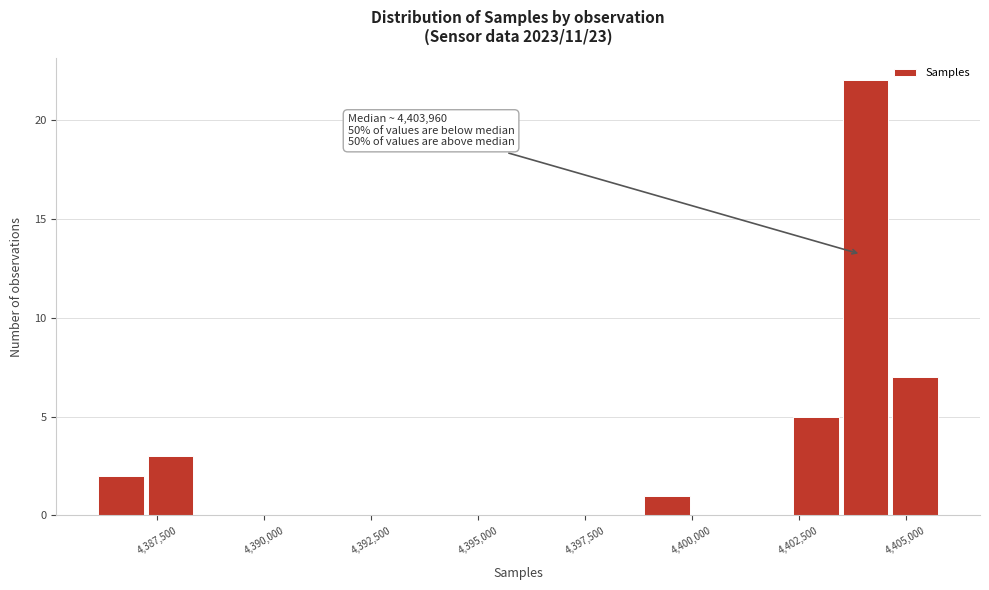

Read against the x-axis, roughly where is the centre of the tallest bar?

4404000